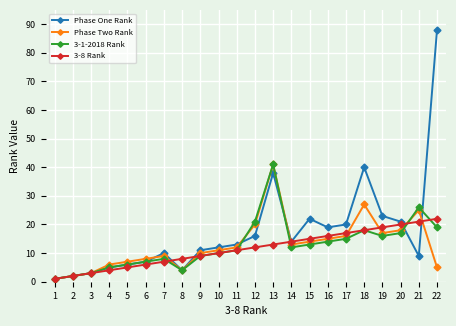

Which category has the highest value in the Phase Two Rank series?

13